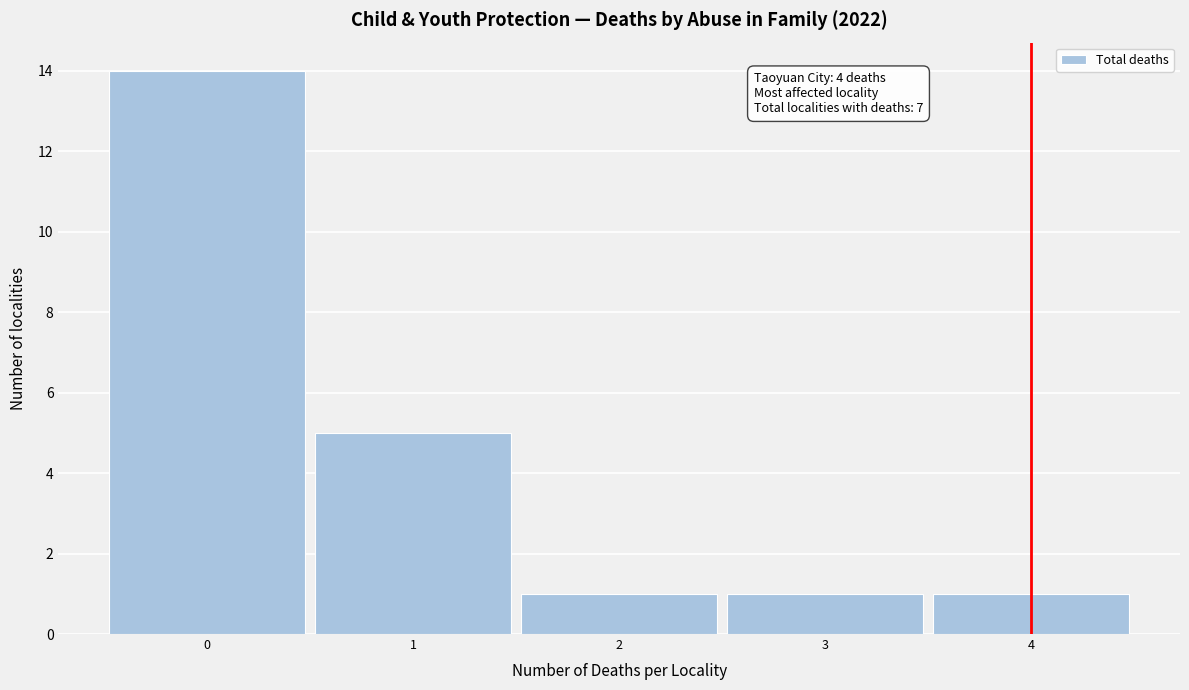

Which range on the x-axis has the tallest bar?

-0.5 to 0.5